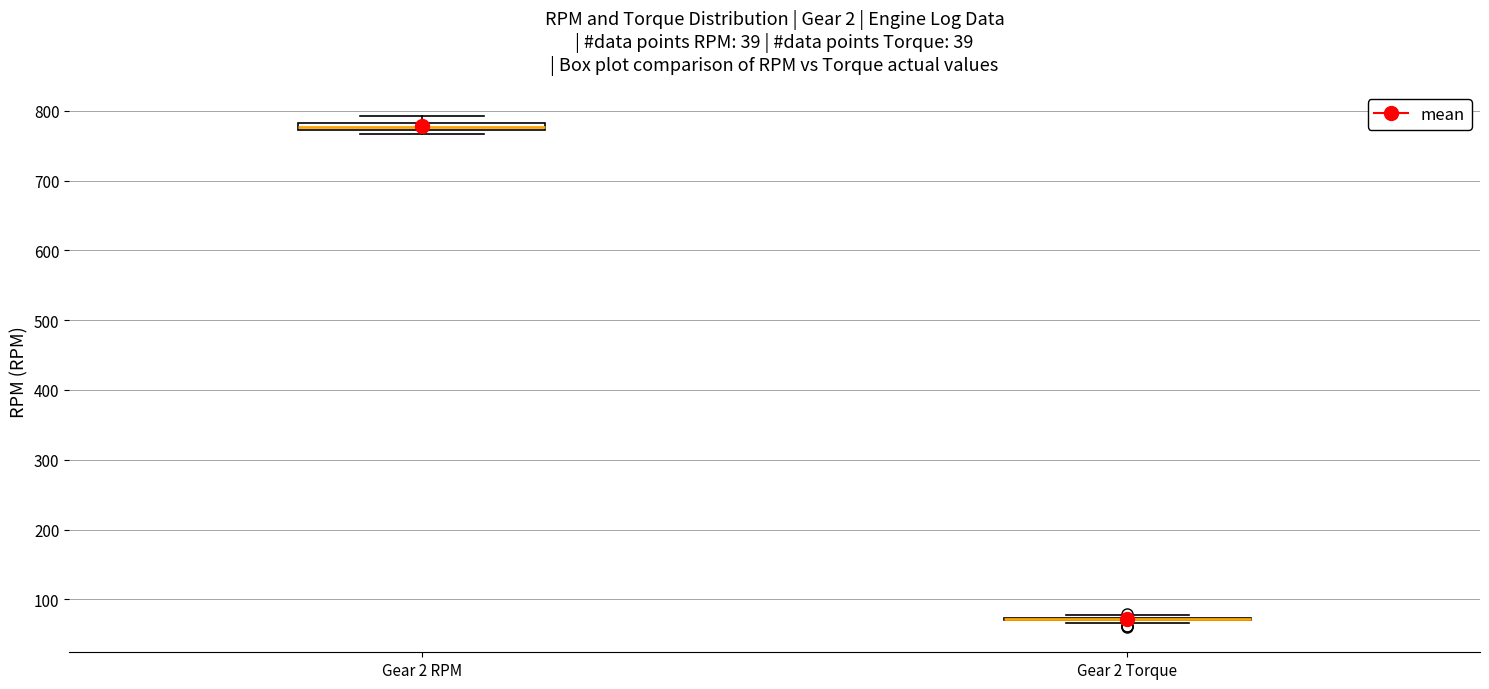

Where is the upper edge of the box for Gear 2 RPM on the y-axis? The values are not printed on the chart, so give them approximately, as read against the axis.

780